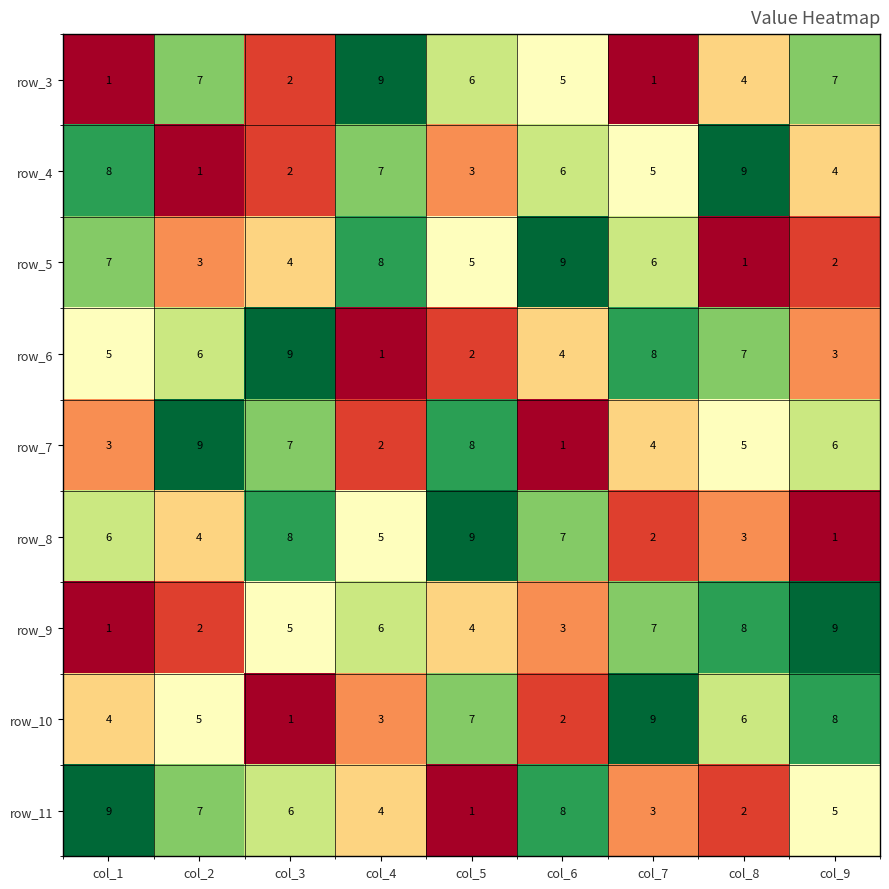

How many row_11 values are between 3 and 7?

5